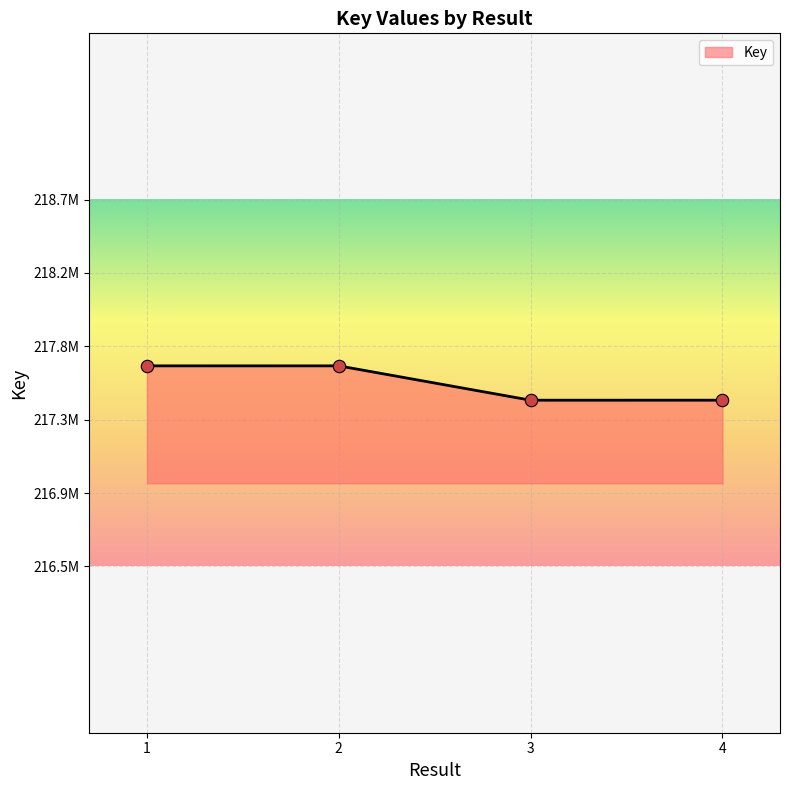

What is the change in value from 2 to 3?

-206617